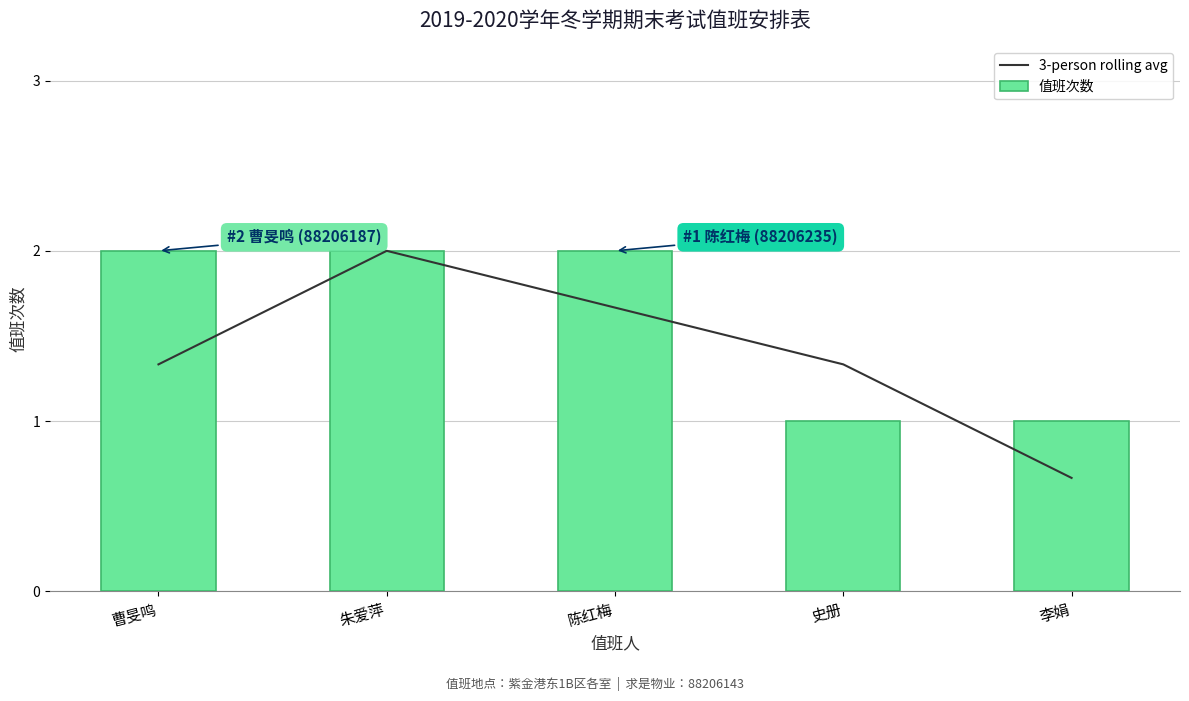

Reading left to right, transcribe all the data shown in this chart.

3-person rolling avg: 1.3	2.0	1.7	1.3	0.7
值班次数: 2.0	2.0	2.0	1.0	1.0